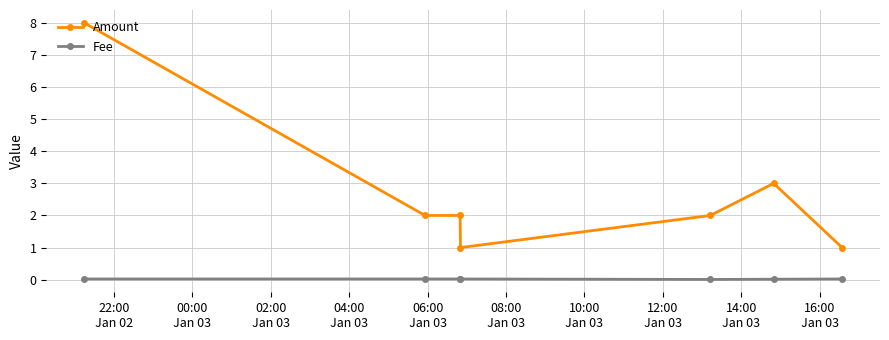

What is the maximum value for Amount?

8.0